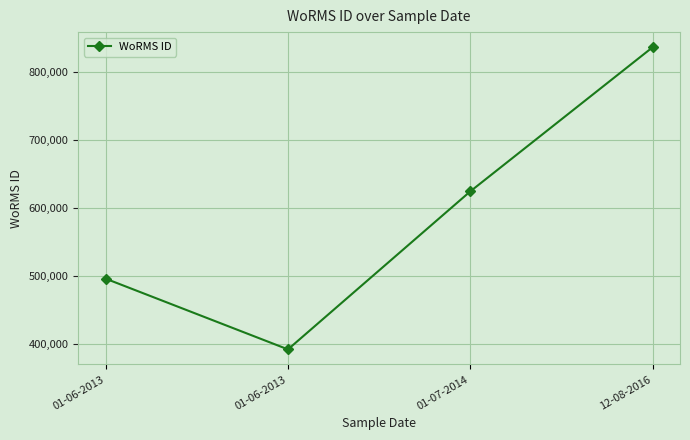

Rank the categories by value from lowest to highest.

01-06-2013, 01-06-2013, 01-07-2014, 12-08-2016